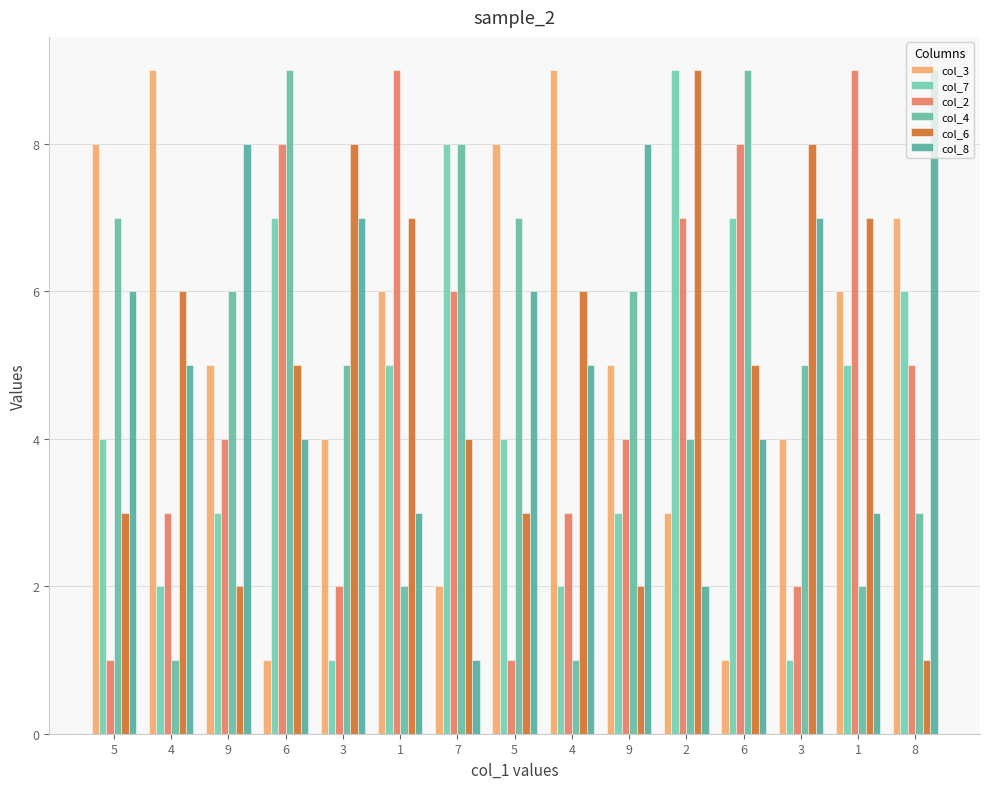

How many bars are there in total?

90